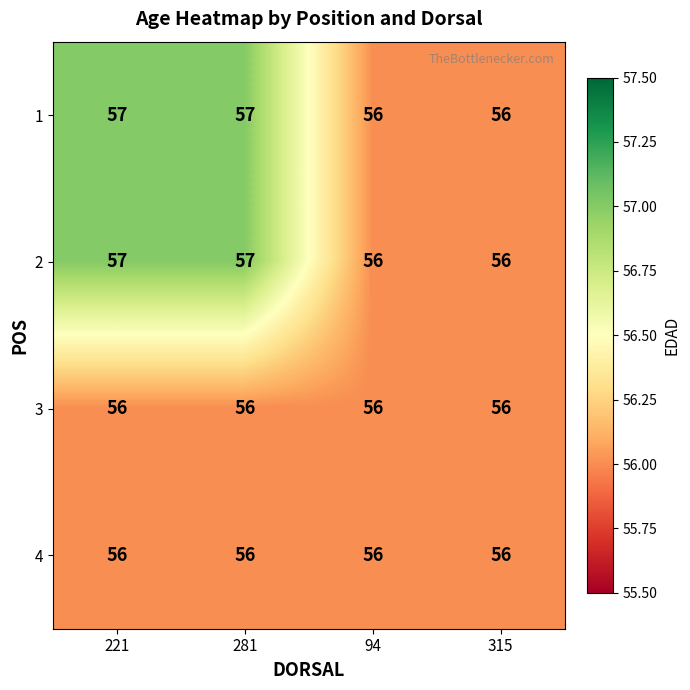

How many series are shown in this chart?

4